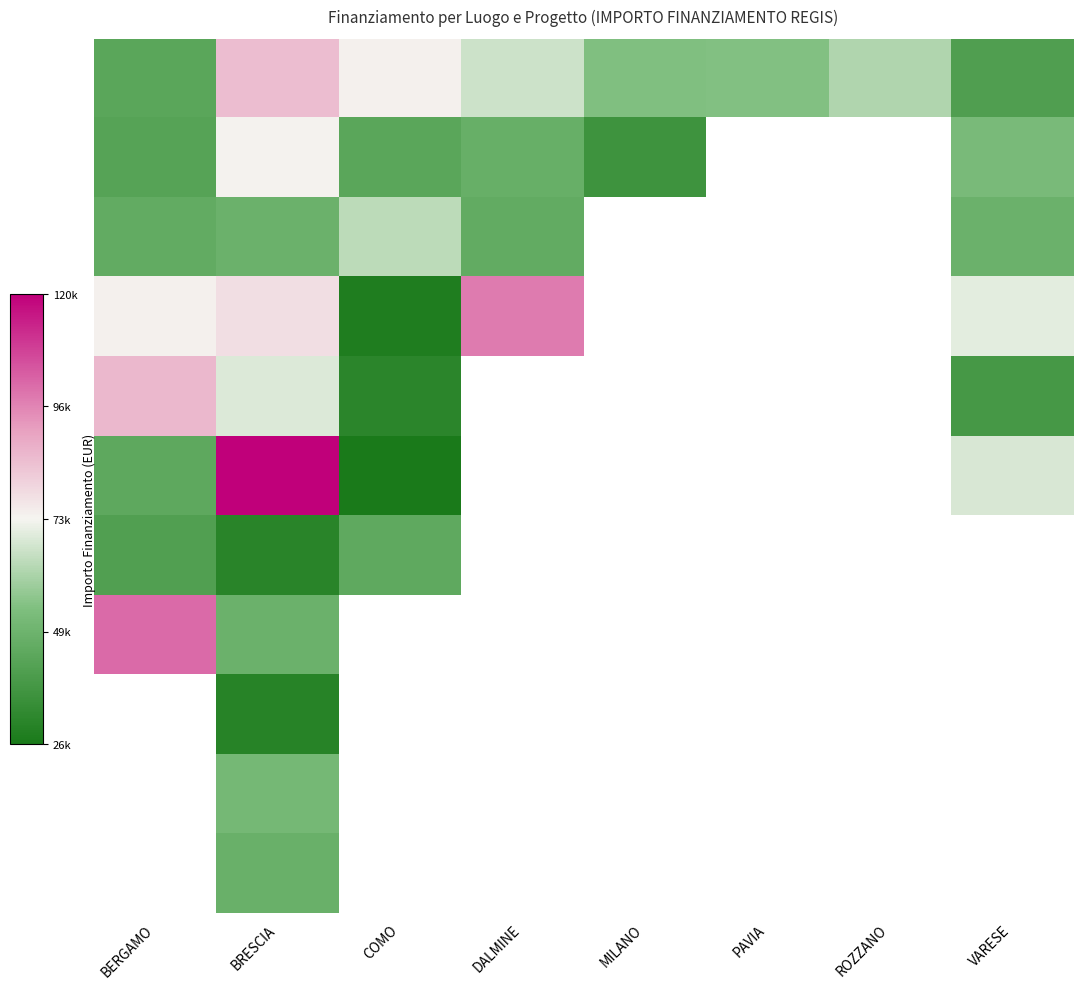

What is the maximum value shown in the chart?

119783.4